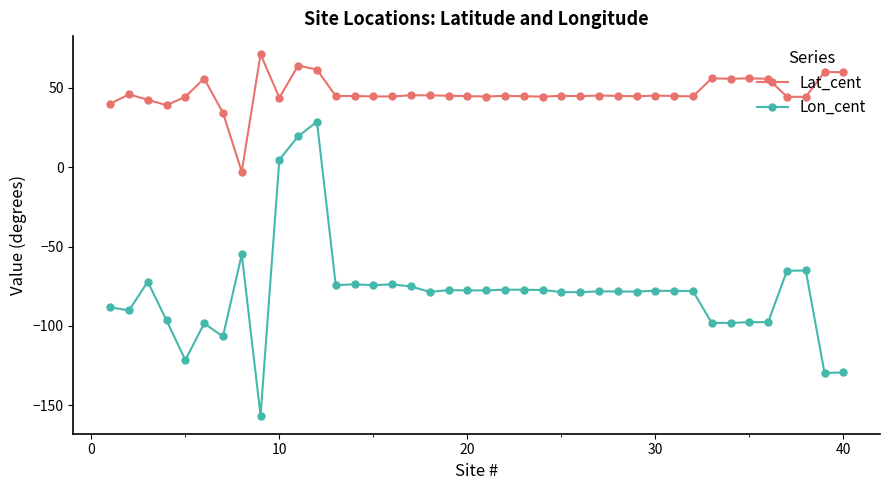

Does the chart have visible grid lines?

No